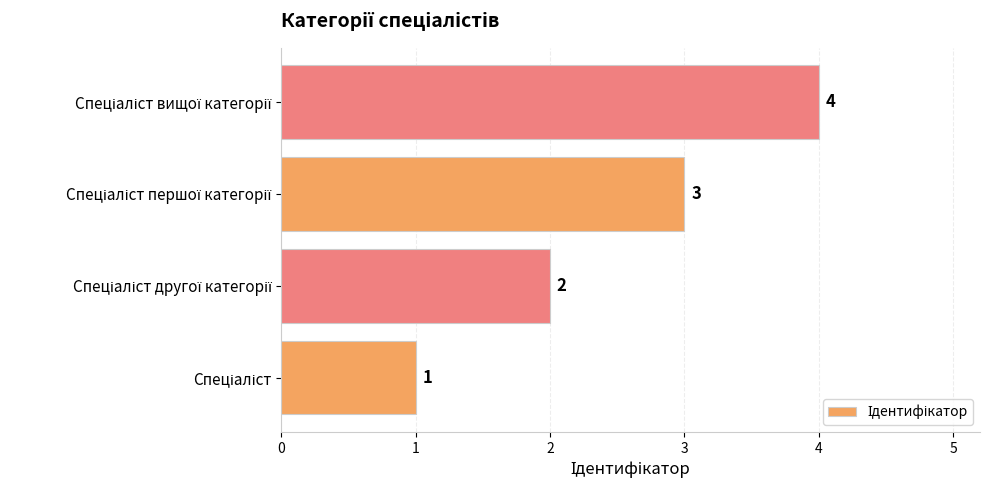

How many values are below 3?

2